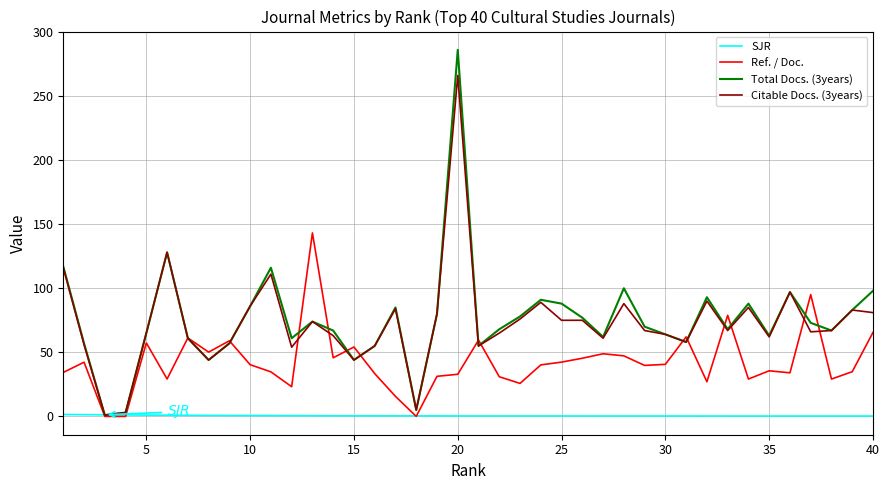

Rank the series by their maximum value, from lowest to highest.

SJR, Ref. / Doc., Citable Docs. (3years), Total Docs. (3years)